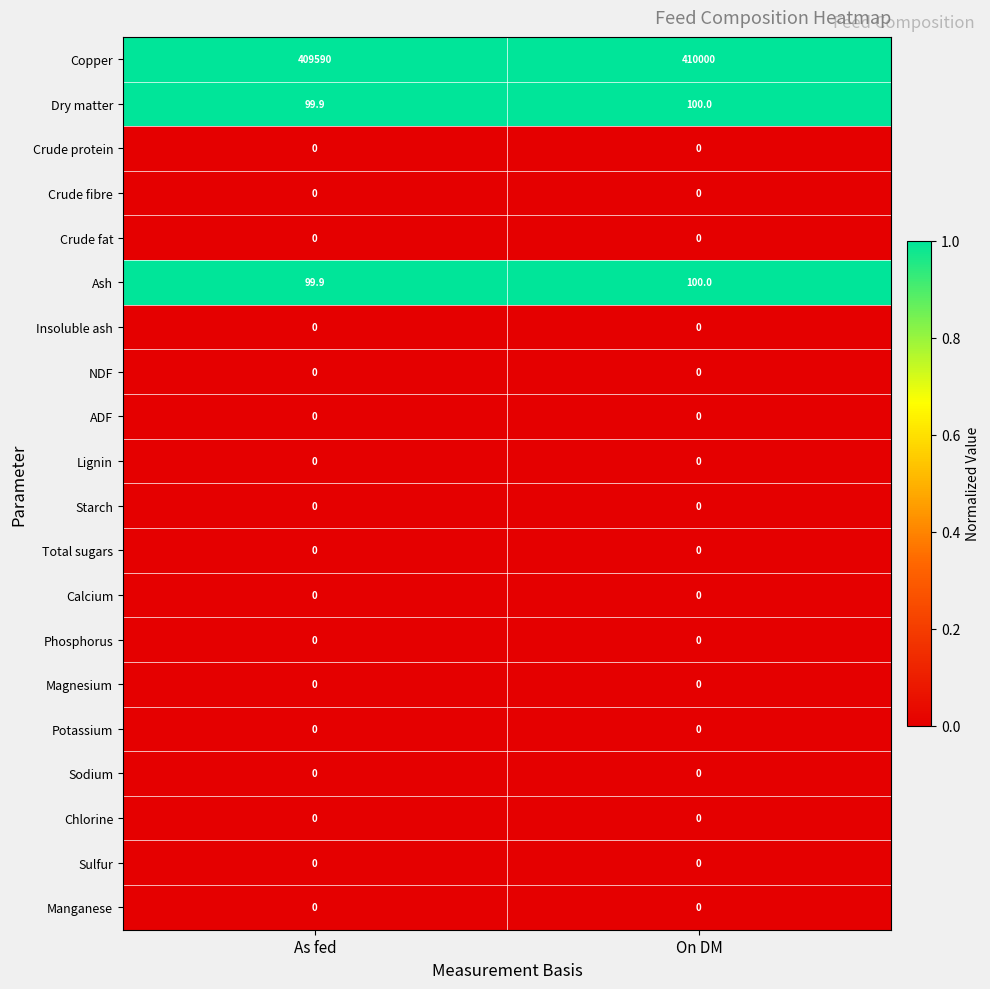

What is the spread (max minus min) of values at On DM?

410000.0